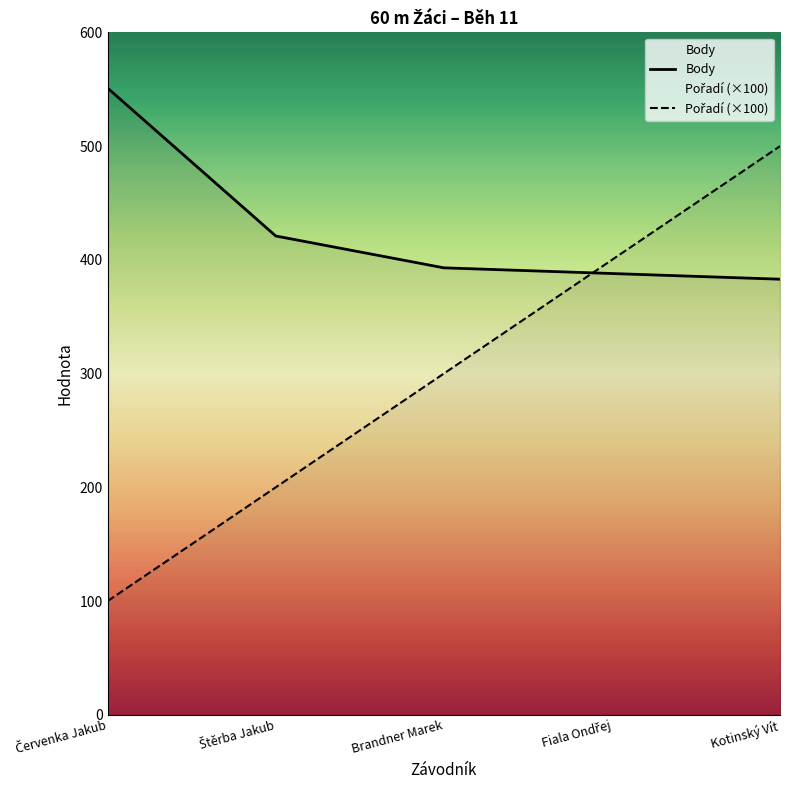

What is the label of the 3rd point from the right?

Brandner Marek